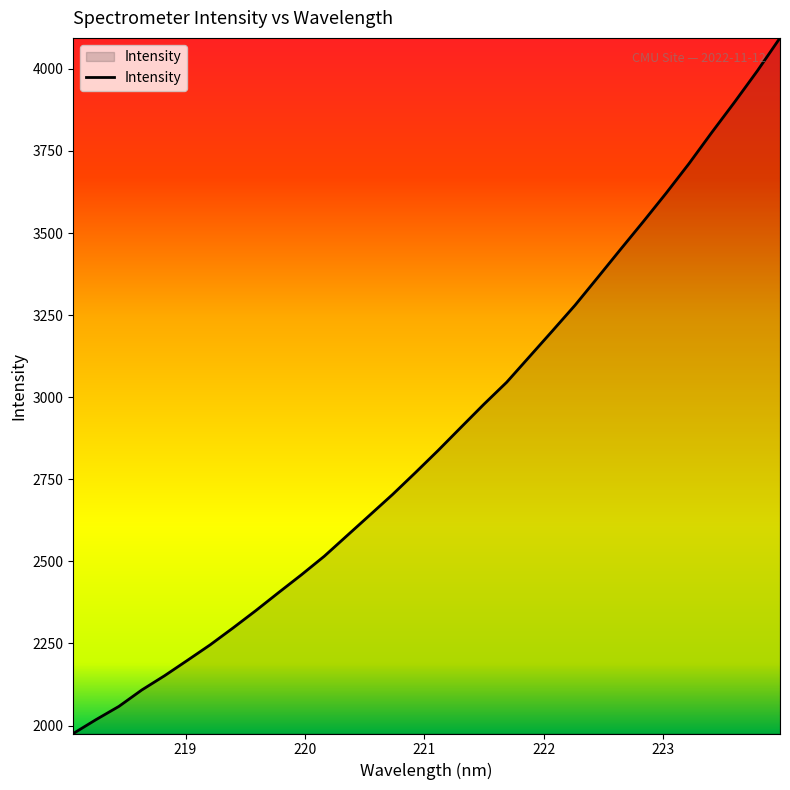

What is the greatest value displayed?

4094.2